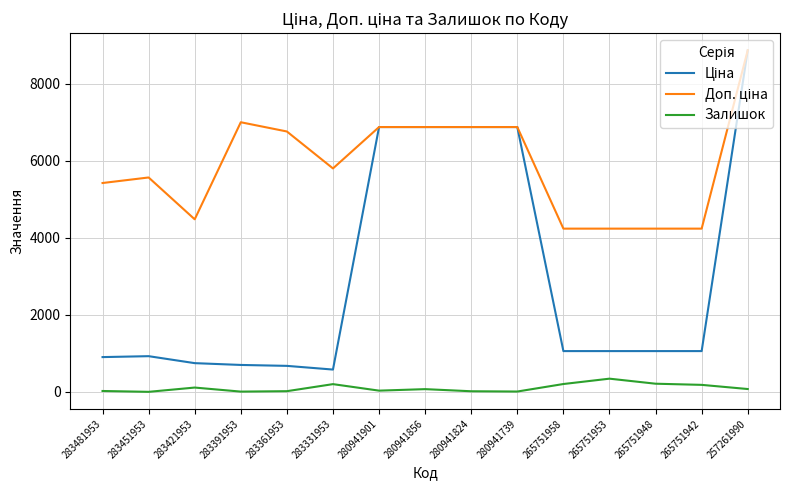

What is the difference between the highest and lowest values at 265751958?

4035.9